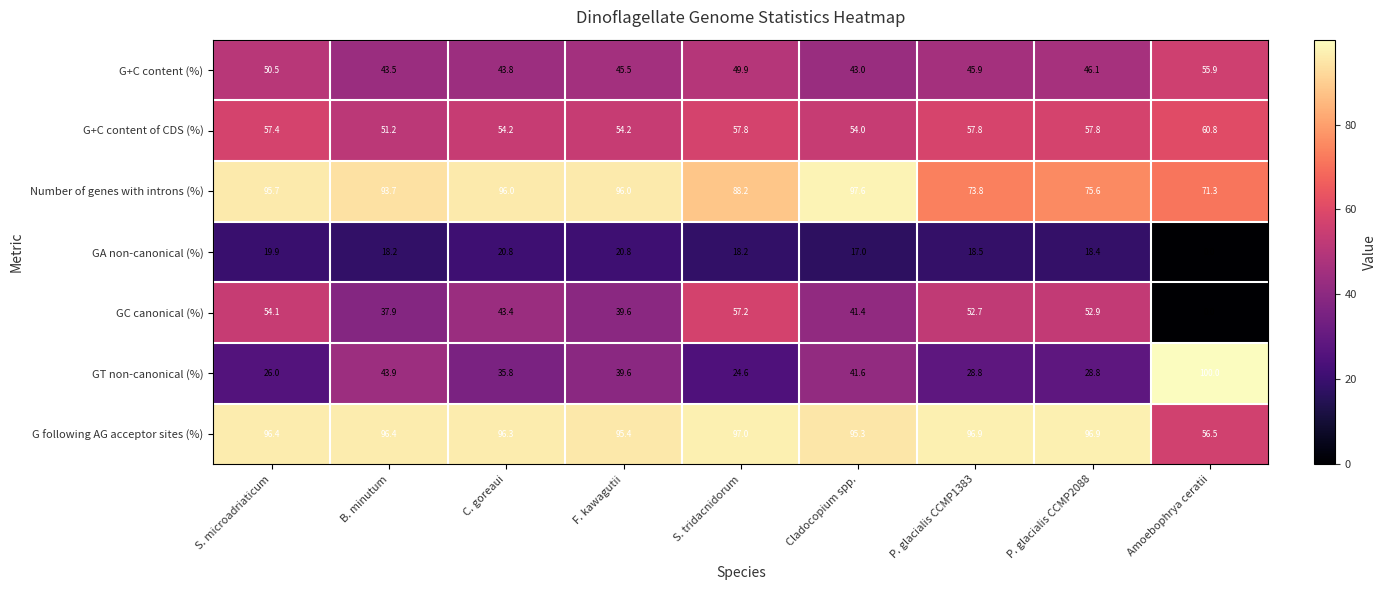

The GA non-canonical (%) series shows 11.7 at Cladocopium spp.. True or false?

False